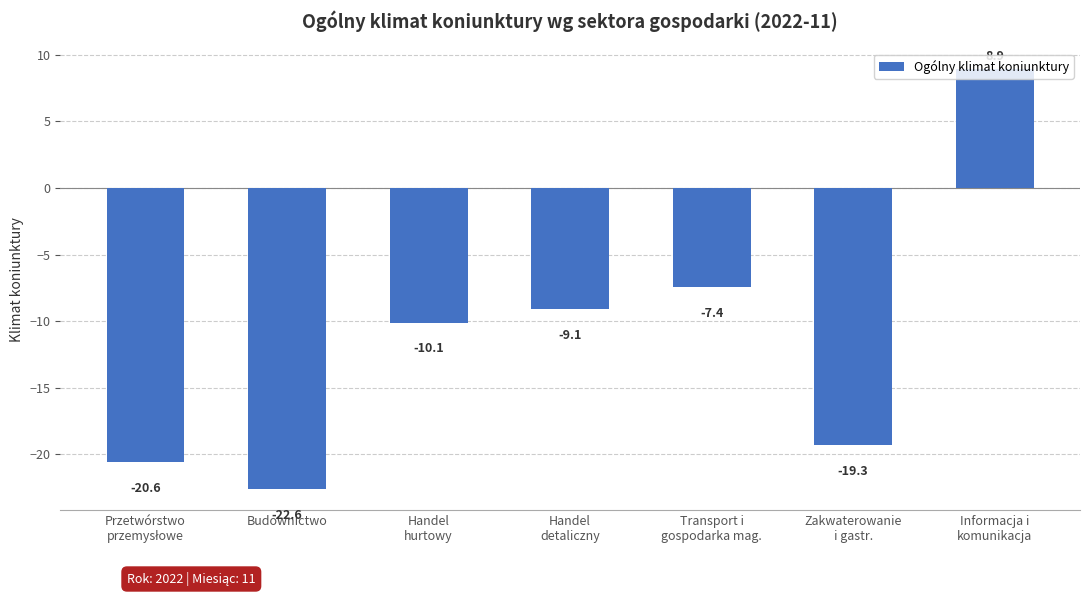

Which category has the highest value across all series?

Informacja i
komunikacja